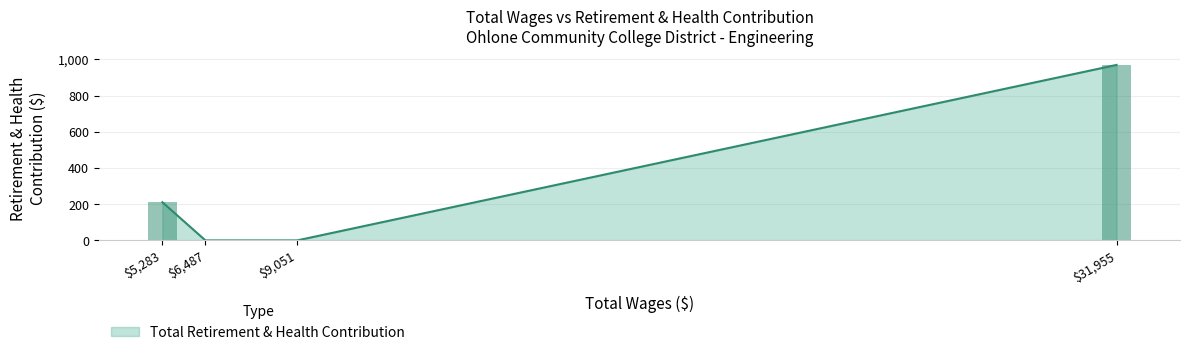

Is it true that the value at 5283.0 is 211?

True